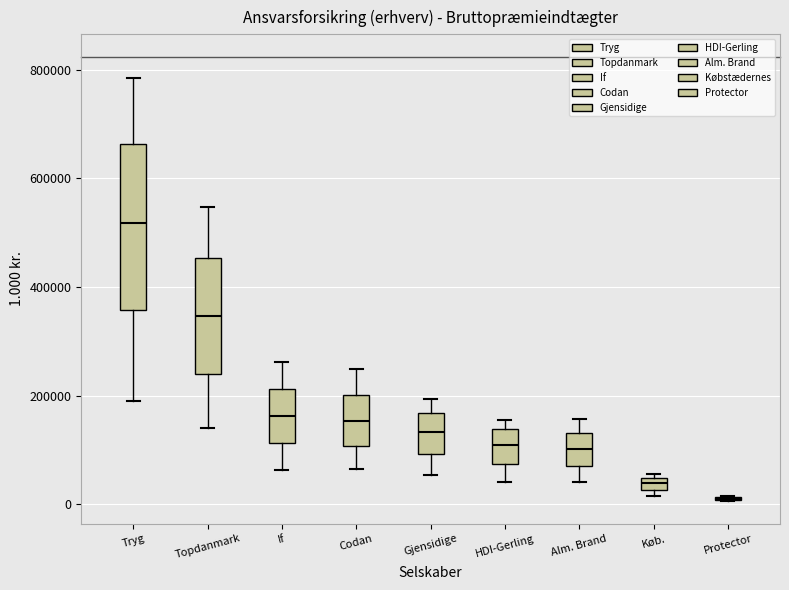

Where does the upper whisker of the box for Topdanmark end on the y-axis? The values are not printed on the chart, so give them approximately, as read against the axis.

540000